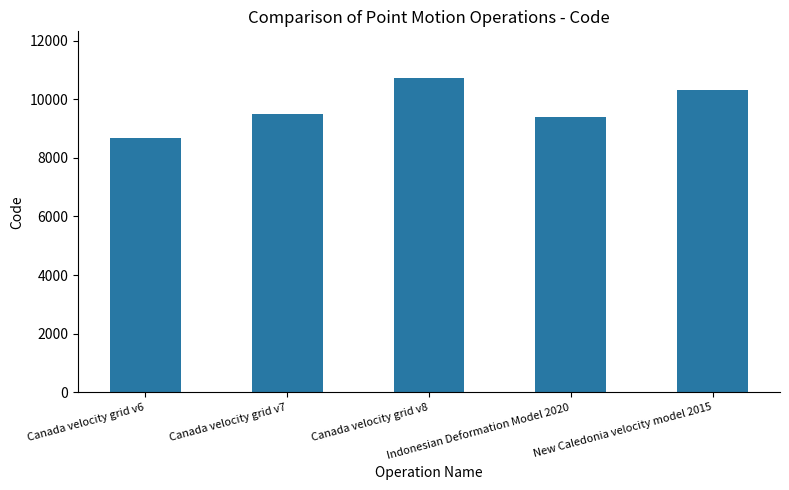

Approximately how many times larger is the value at Canada velocity grid v8 compared to Canada velocity grid v7?

1.1